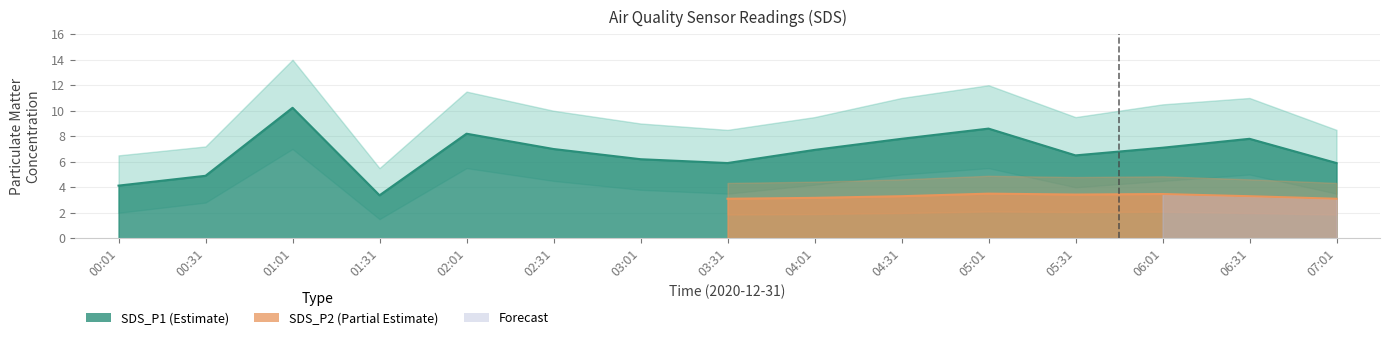

What is the minimum value for SDS_P1?

3.4